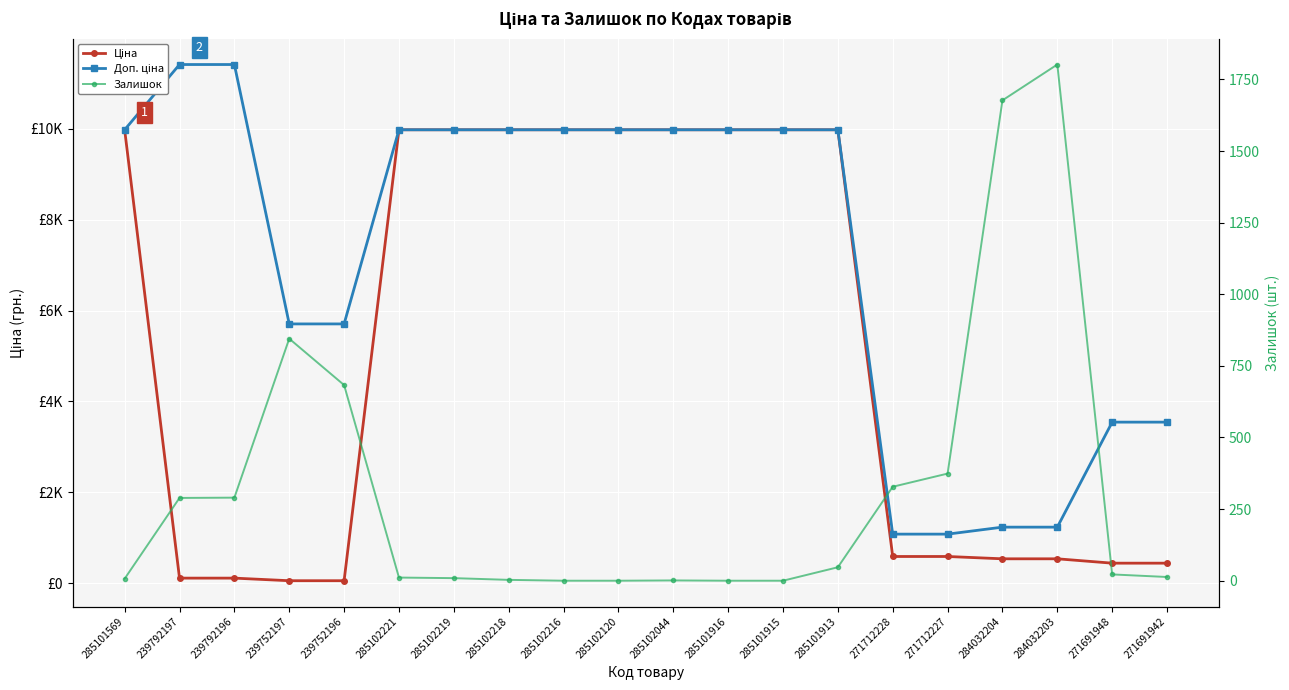

True or false: Доп. ціна has a value of 9975.0 at 285101569.

True